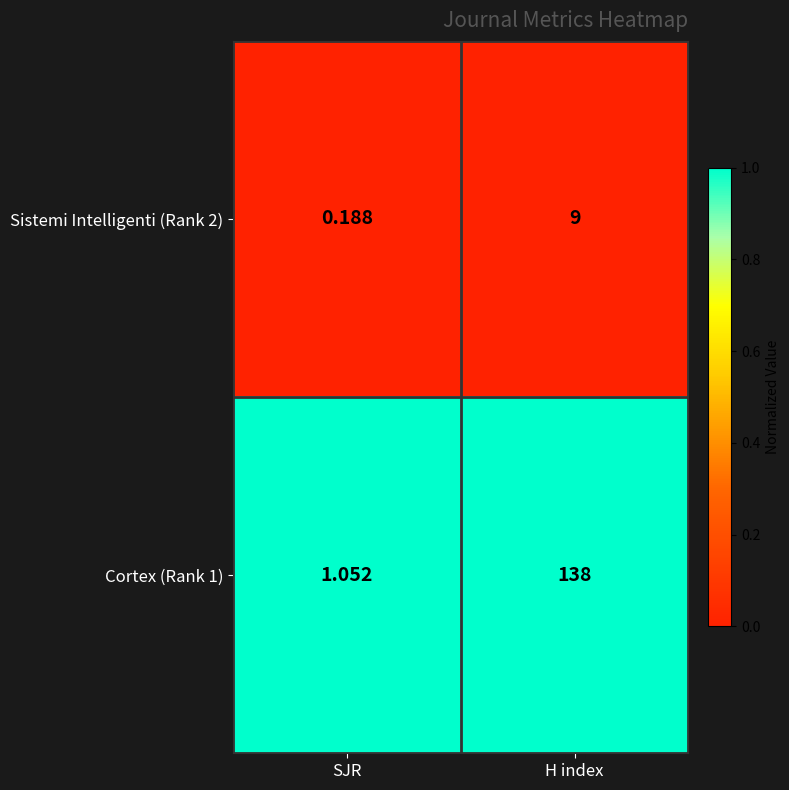

At which category does the chart reach its peak across all series?

H index